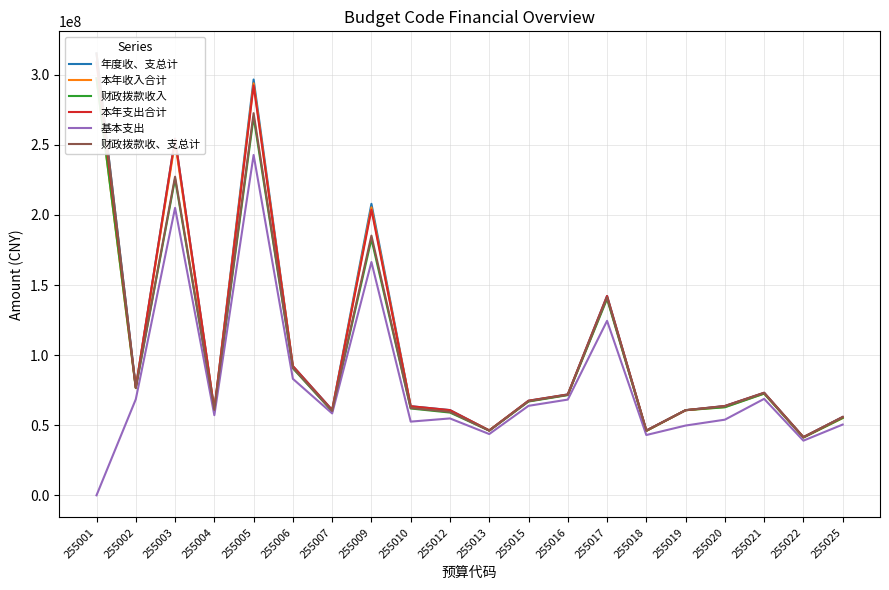

Reading left to right, what are all the values shown in this chart?

年度收、支总计: 315256720.5	77072280.8	254442173.9	61111085.8	296650767.6	92197552.1	60859864.0	207987898.4	63568807.9	60783638.3	46311364.9	67472654.5	71978400.8	142220891.6	46222086.7	60739701.6	63728897.3	73169216.9	41525378.0	55856870.4
本年收入合计: 297563506.0	76740994.9	252061326.8	60694273.4	293921214.1	91784986.3	60185943.4	205494949.4	63242035.6	60282864.0	46283759.9	67225452.9	71727190.5	141148385.1	45937902.3	60708714.2	63028769.4	72682389.3	41270606.7	55153230.1
财政拨款收入: 297563506.0	76495644.9	225824800.4	60521723.4	269907913.4	90606146.5	59939330.5	182777540.3	61938401.6	59032800.9	46127309.9	66910102.9	71480912.9	140139185.1	45937902.3	60708714.2	62801619.4	72522089.3	41191156.7	55153230.1
本年支出合计: 308818084.5	76822280.8	254342682.3	61111085.8	292422319.8	92197552.1	60859843.0	203757478.0	63568807.9	60783638.3	46276374.9	67472654.5	71928400.8	142220891.6	46222086.7	60701926.6	63728897.3	73169216.9	41525378.0	55856870.4
基本支出: 0.0	68529272.5	205072560.2	57161525.8	242798956.8	83095324.0	58413311.4	166426906.3	52573274.7	54843776.9	43704229.9	63835936.0	68285442.8	124472210.4	43010930.6	49769948.6	53957900.6	68815762.5	38988070.4	50488127.0
财政拨款收、支总计: 315256720.5	76826930.8	227331405.7	60938535.8	272637466.9	91018712.3	60230607.1	185270489.2	62265173.9	59533575.2	46154914.9	67157304.5	71732123.1	141211691.6	46162402.1	60739701.6	63501747.3	73008916.9	41438508.0	55856870.4